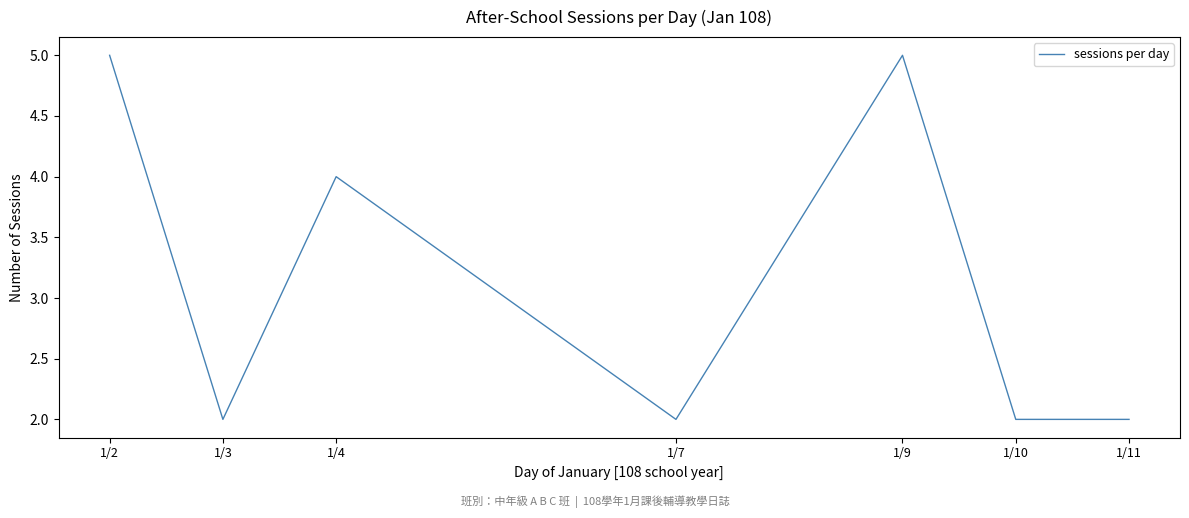

What is the greatest value displayed?

5